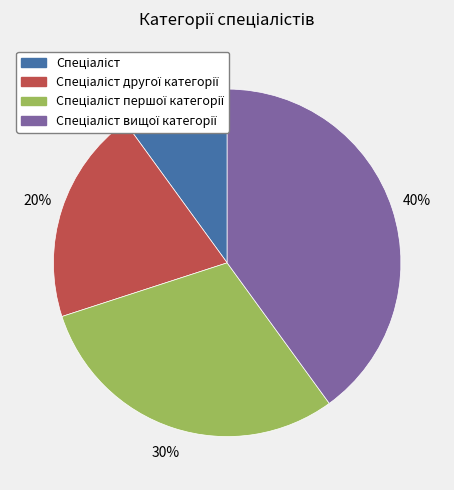

To the nearest percent, what is the average slice percentage?

25%